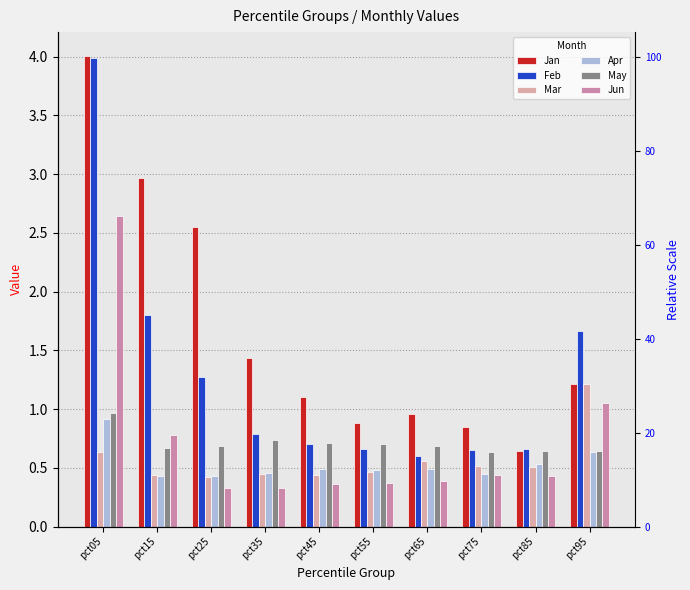

How many series are shown in this chart?

6